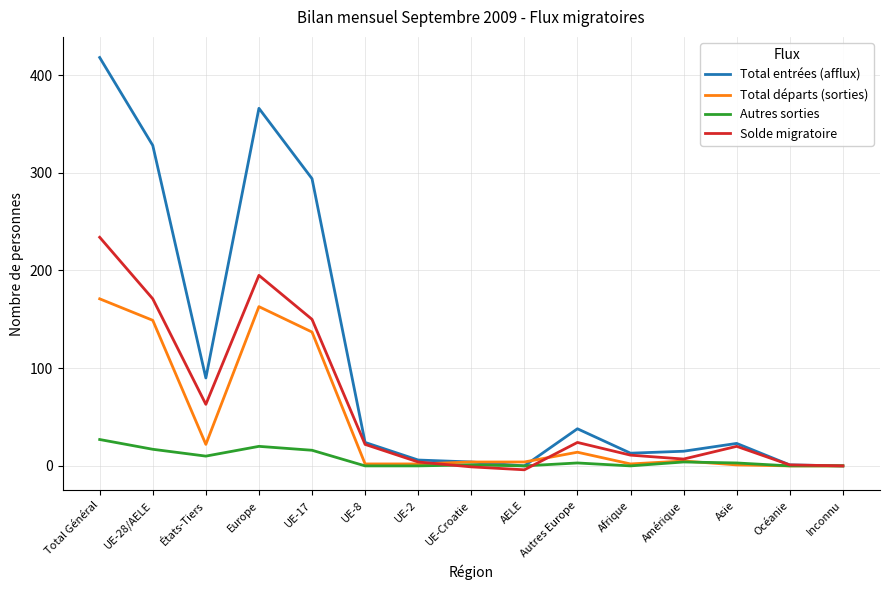

What position from the left is Inconnu?

15